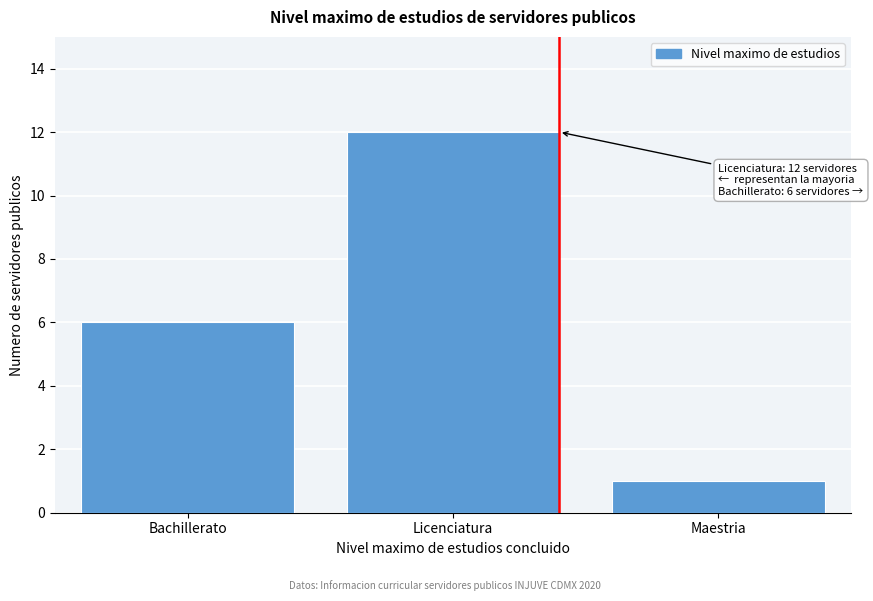

Reading left to right, list all the values displayed in this chart.

6	12	1